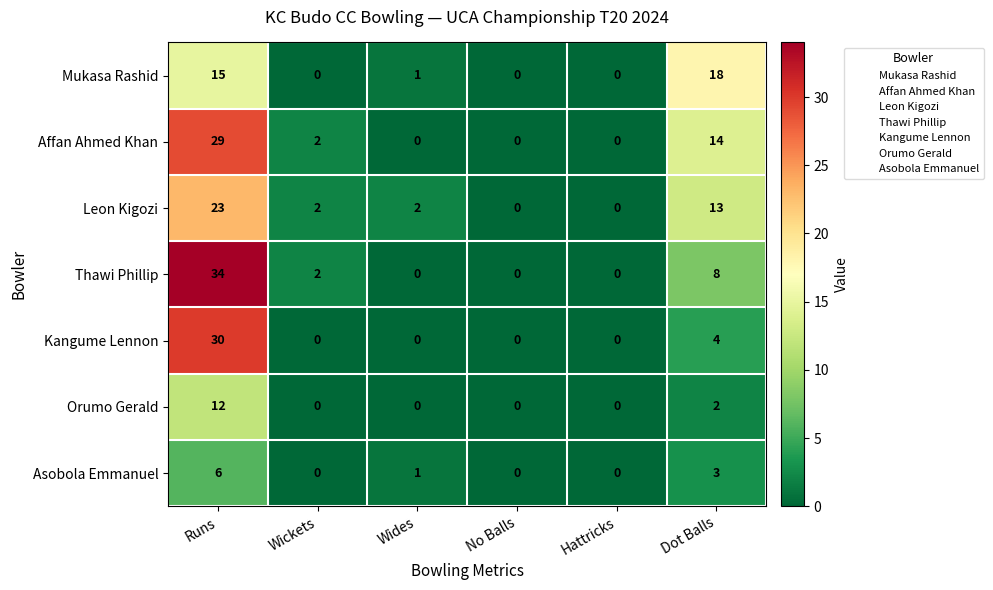

What is the difference between the maximum and minimum values in the Affan Ahmed Khan series?

29